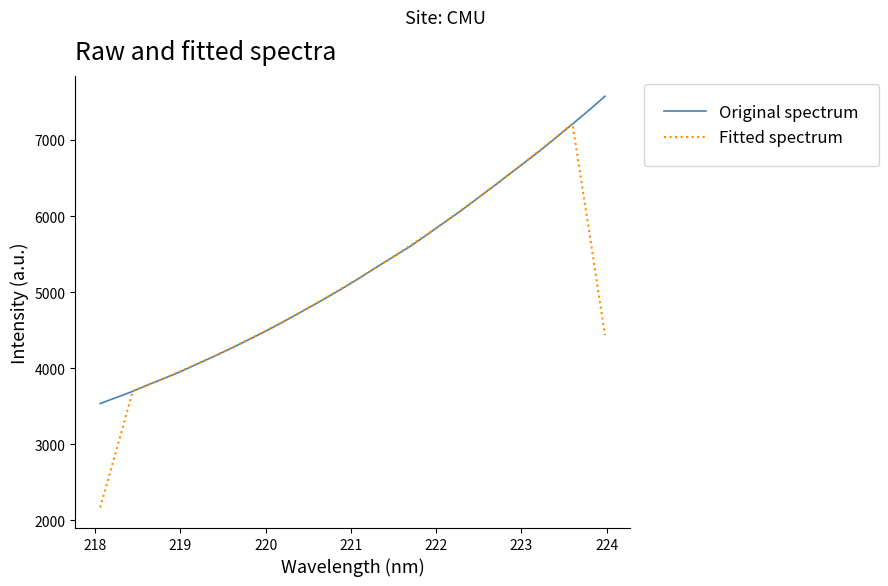

Rank the series by their maximum value, from highest to lowest.

Original spectrum, Fitted spectrum